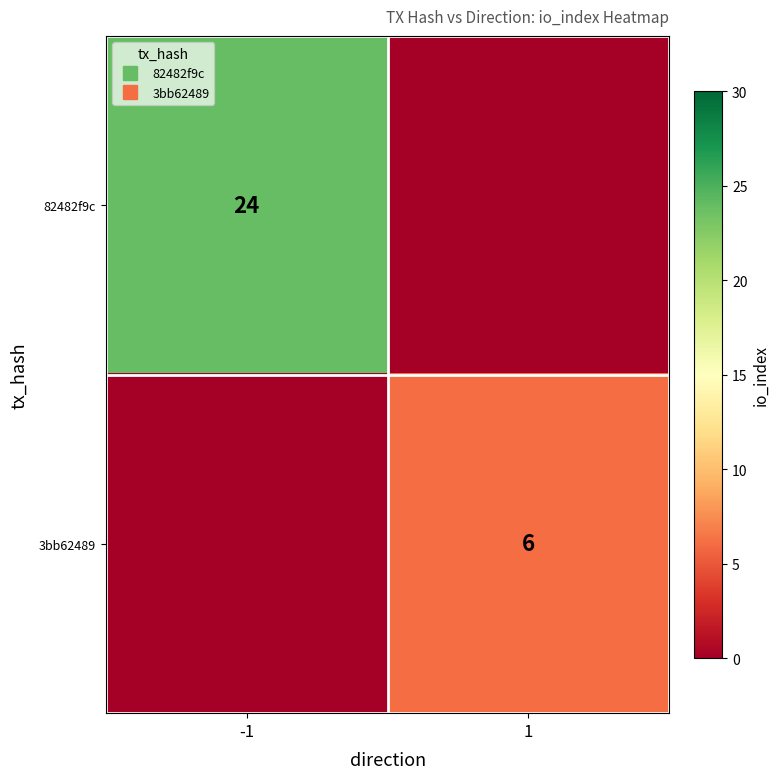

Rank the series by their average value, from highest to lowest.

82482f9c, 3bb62489